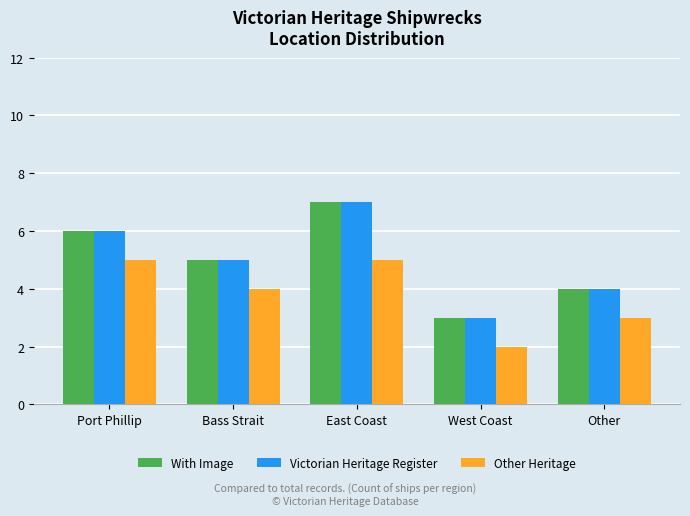

Reading left to right, transcribe all the data shown in this chart.

With Image: 6	5	7	3	4
Victorian Heritage Register: 6	5	7	3	4
Other Heritage: 5	4	5	2	3